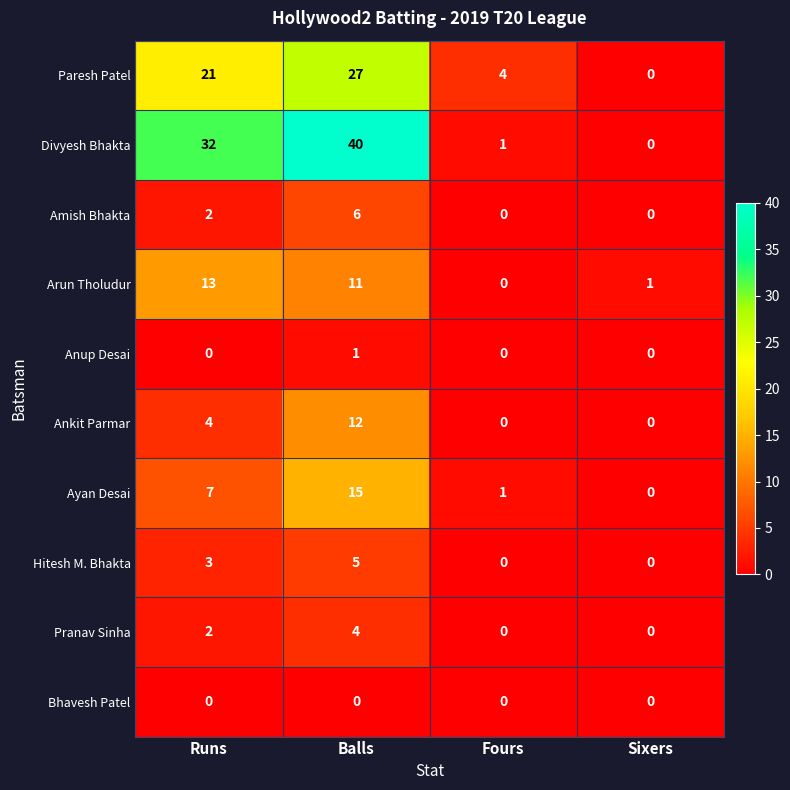

Rank the series by their maximum value, from highest to lowest.

Divyesh Bhakta, Paresh Patel, Ayan Desai, Arun Tholudur, Ankit Parmar, Amish Bhakta, Hitesh M. Bhakta, Pranav Sinha, Anup Desai, Bhavesh Patel